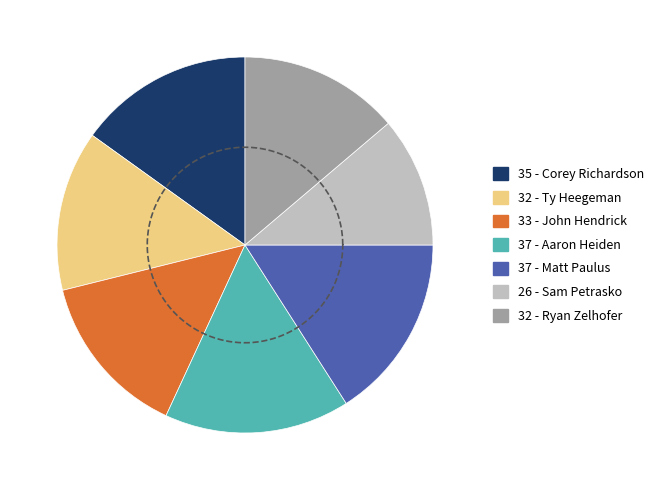

Count the number of slices in the pie.

7